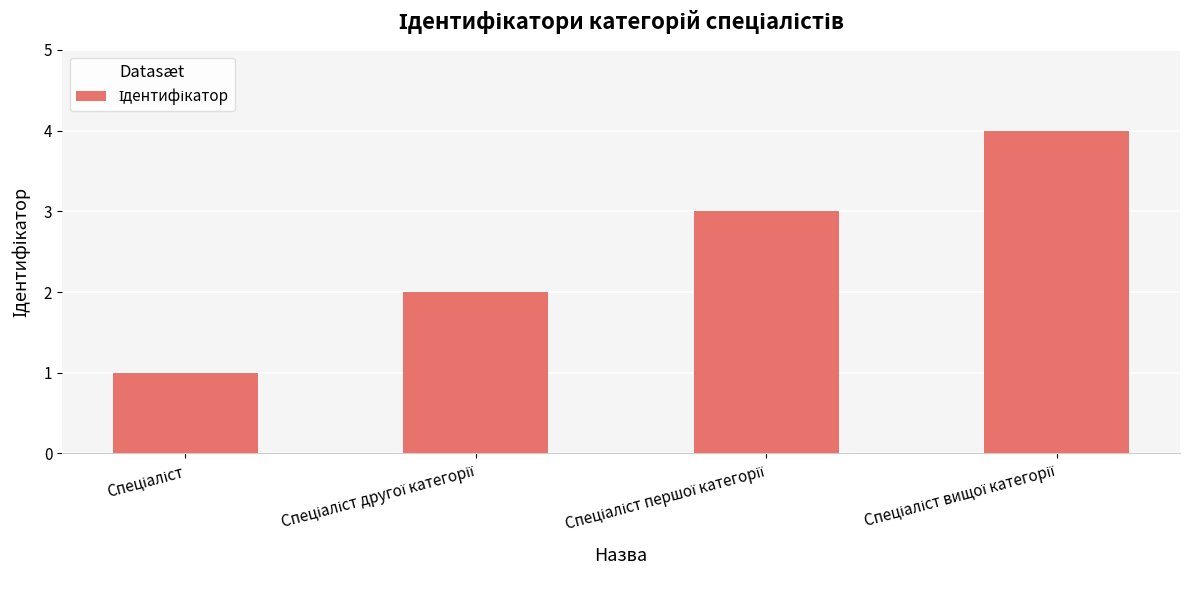

What is the difference between the maximum and minimum values?

3